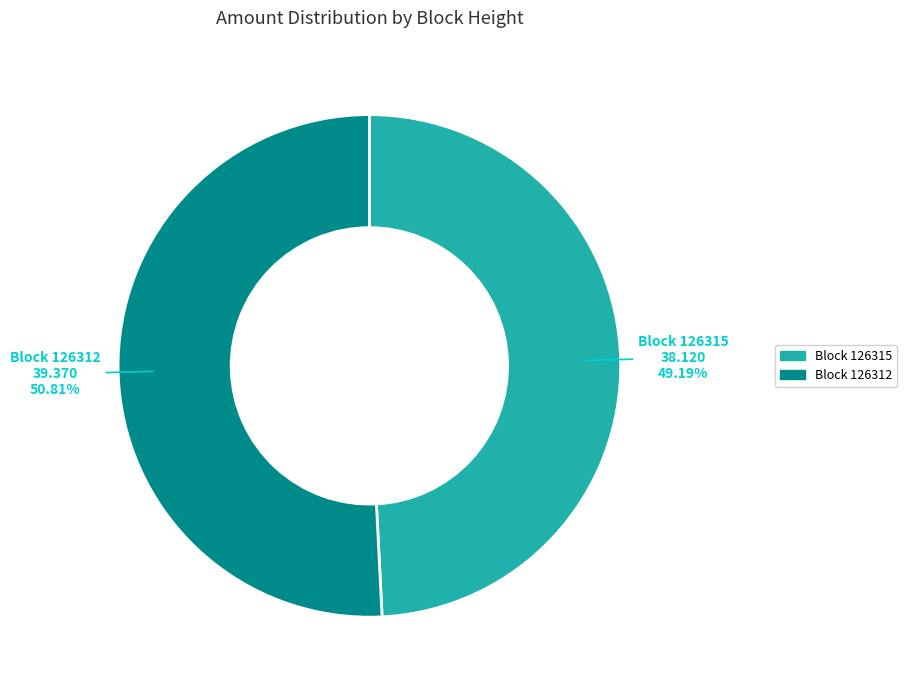

Is there any slice that represents more than half of the pie?

Yes